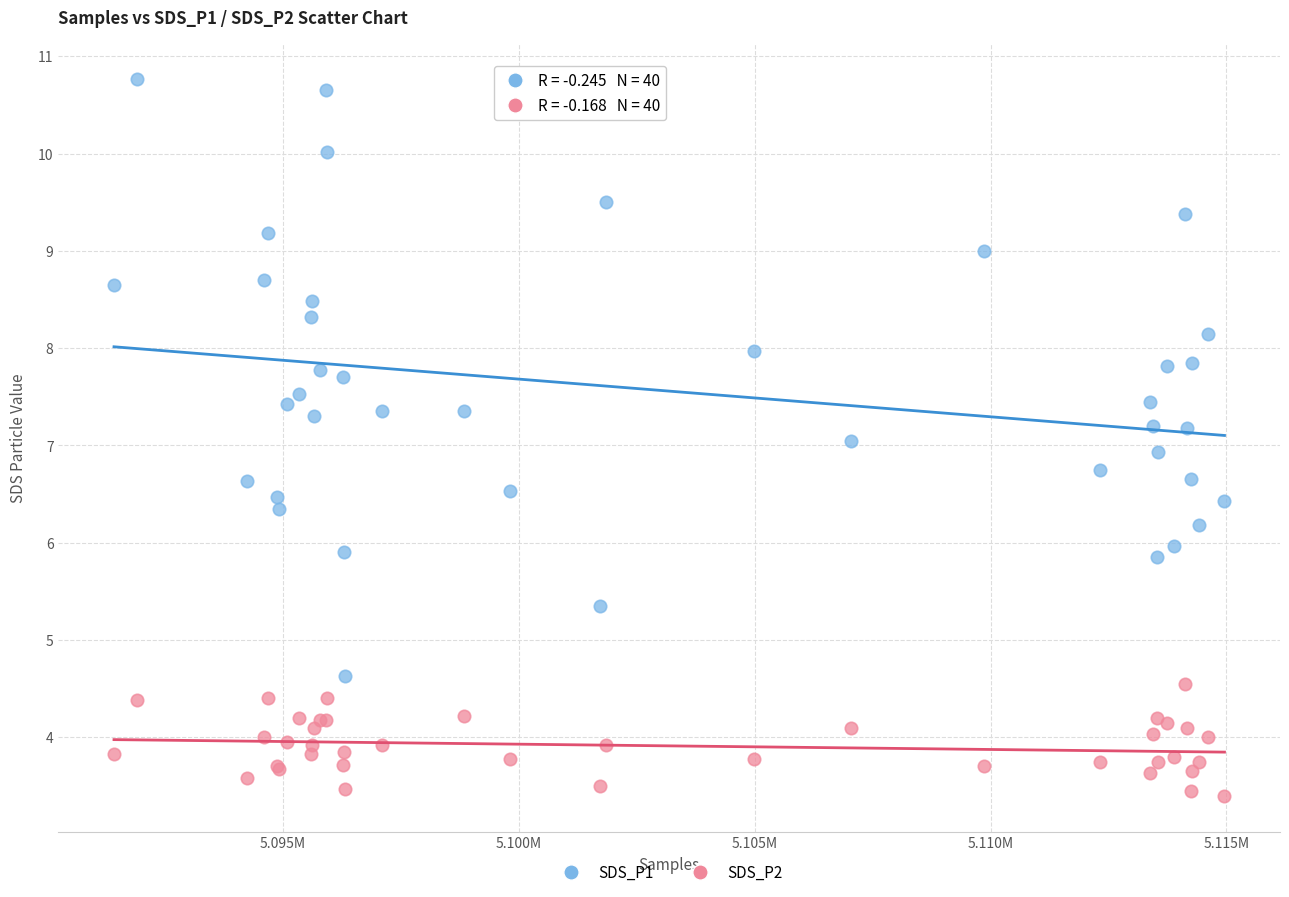

Which series contains the highest Y value?

SDS_P1